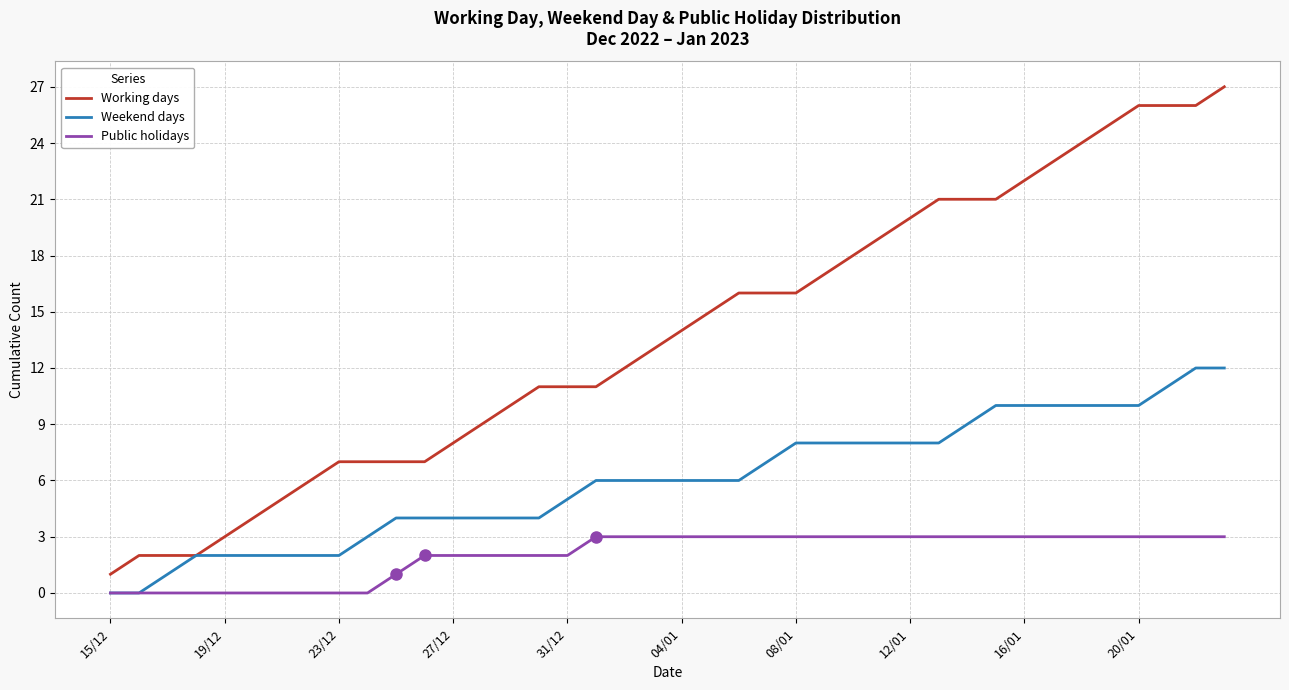

Rank the series by their maximum value, from highest to lowest.

Working days, Weekend days, Public holidays